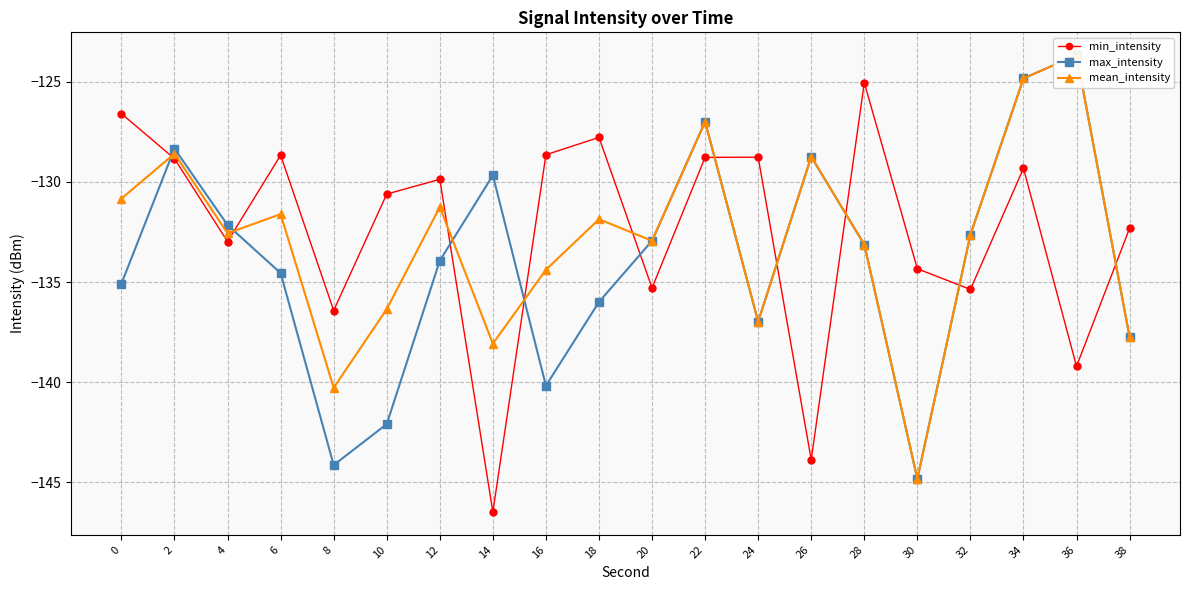

In min_intensity, how many points are lower than both neighbors (excluding endpoints)?

7